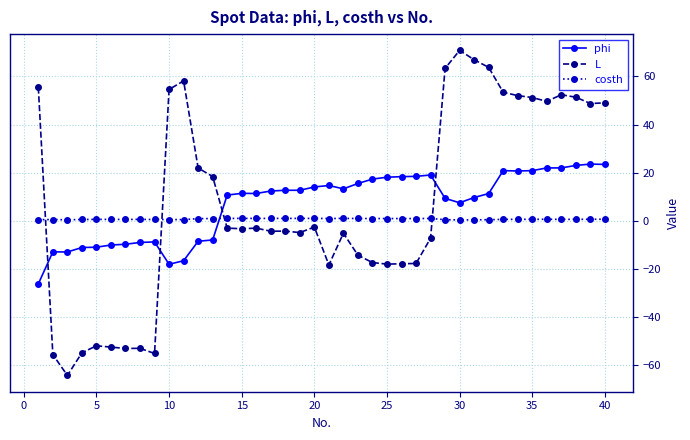

Which series has the largest range (max minus min)?

L